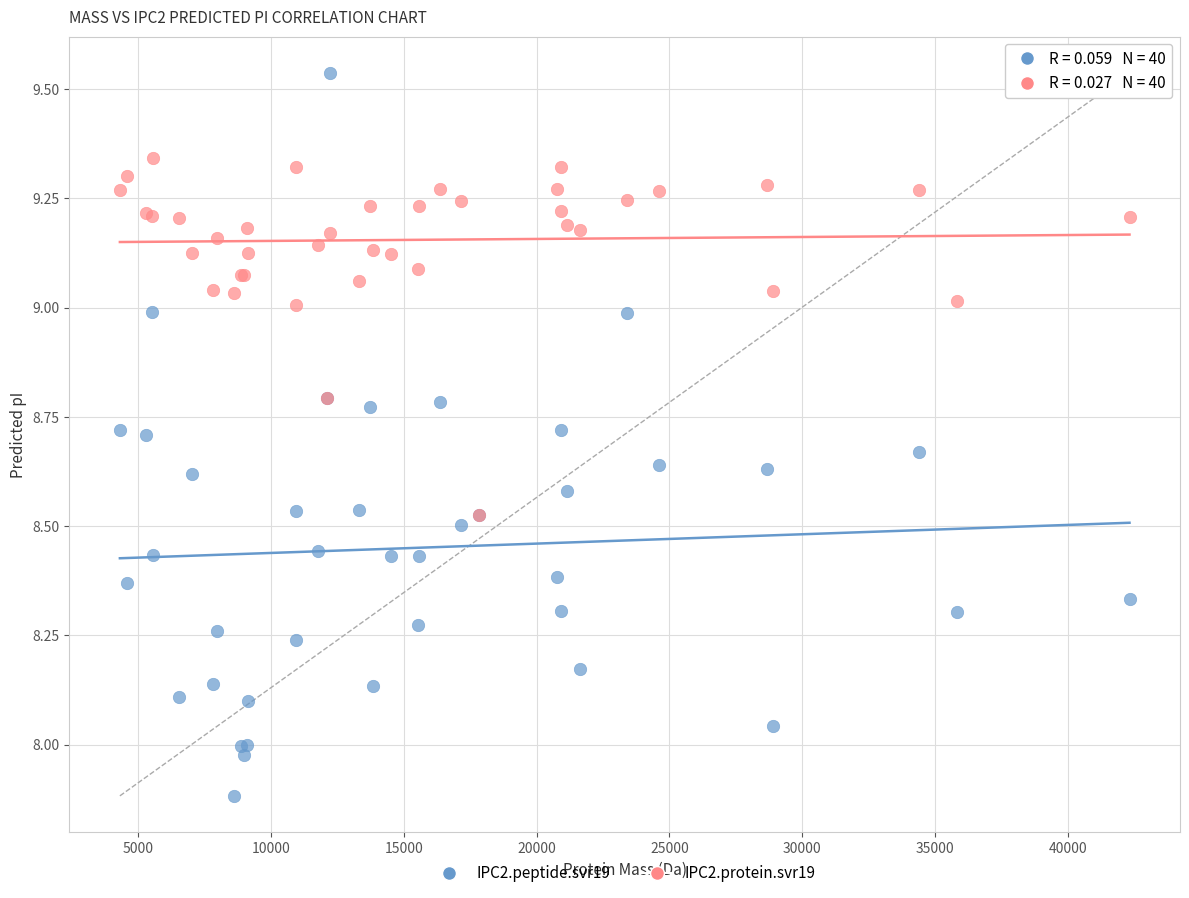

What are all the series names shown in the legend?

IPC2.peptide.svr19, IPC2.protein.svr19